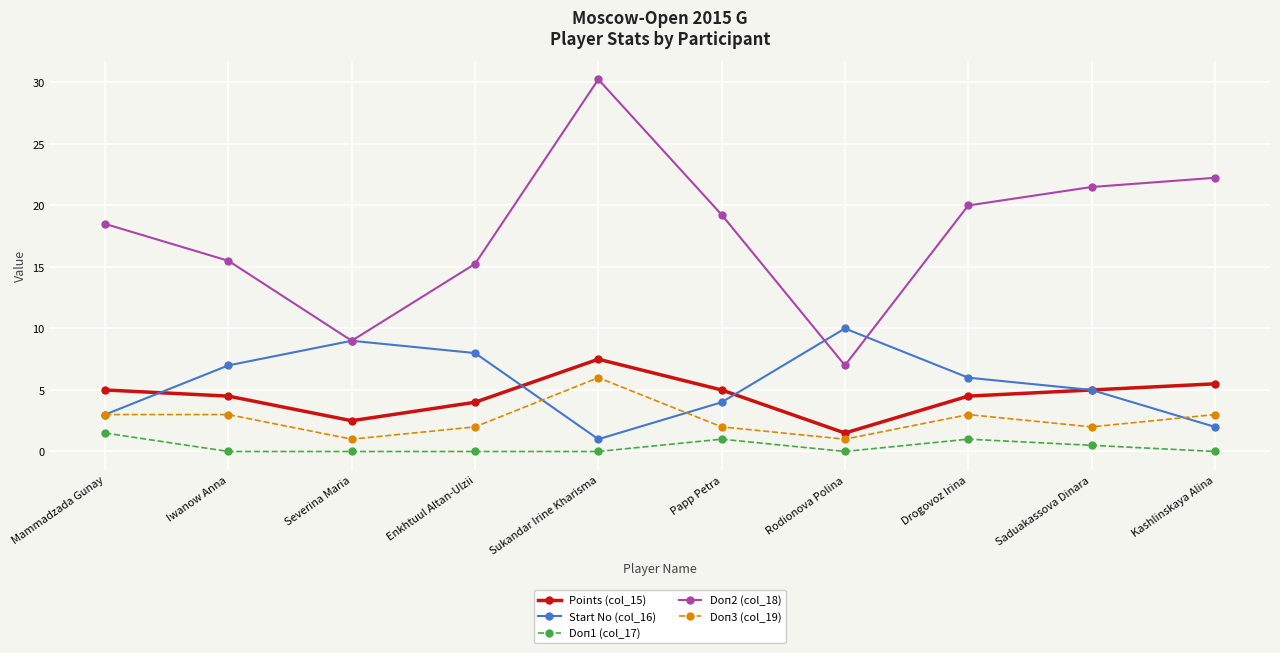

Which series has the largest range (max minus min)?

Doп2 (col_18)